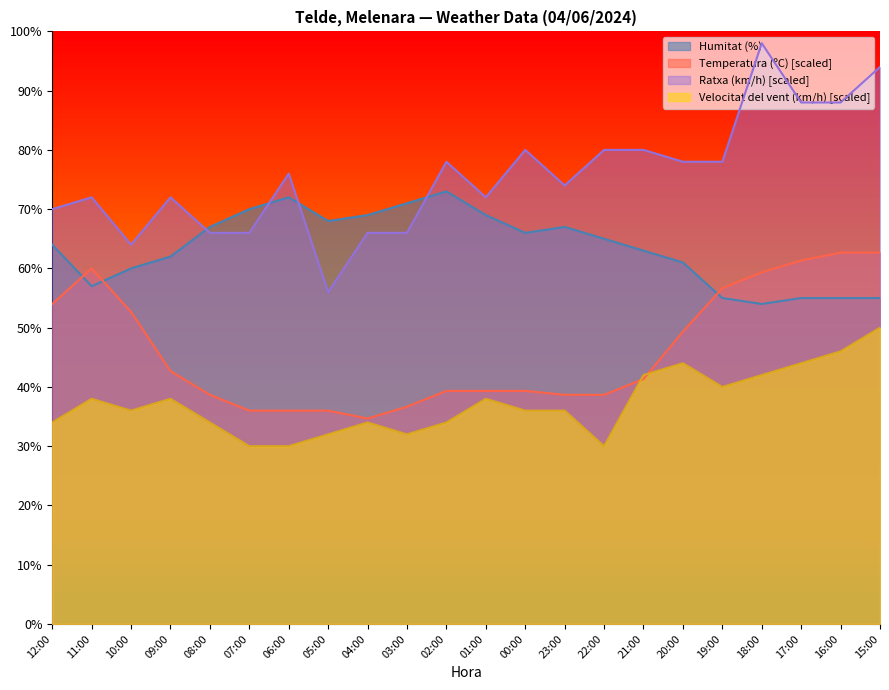

Is it true that Humitat (%) equals 96.5 at 23:00?

False